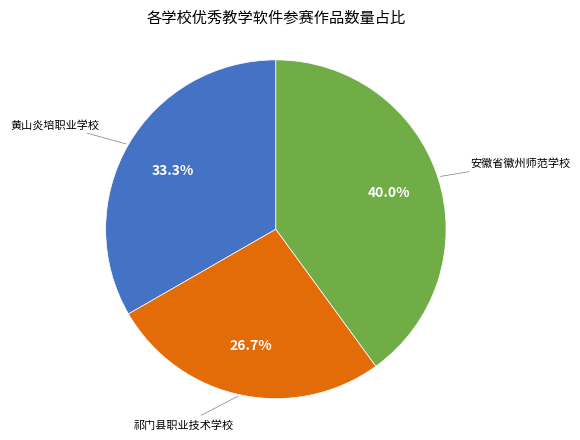

Does any single category account for the majority?

No